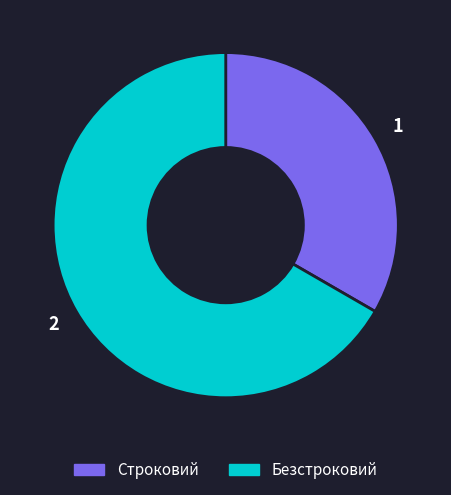

Count the number of slices in the pie.

2